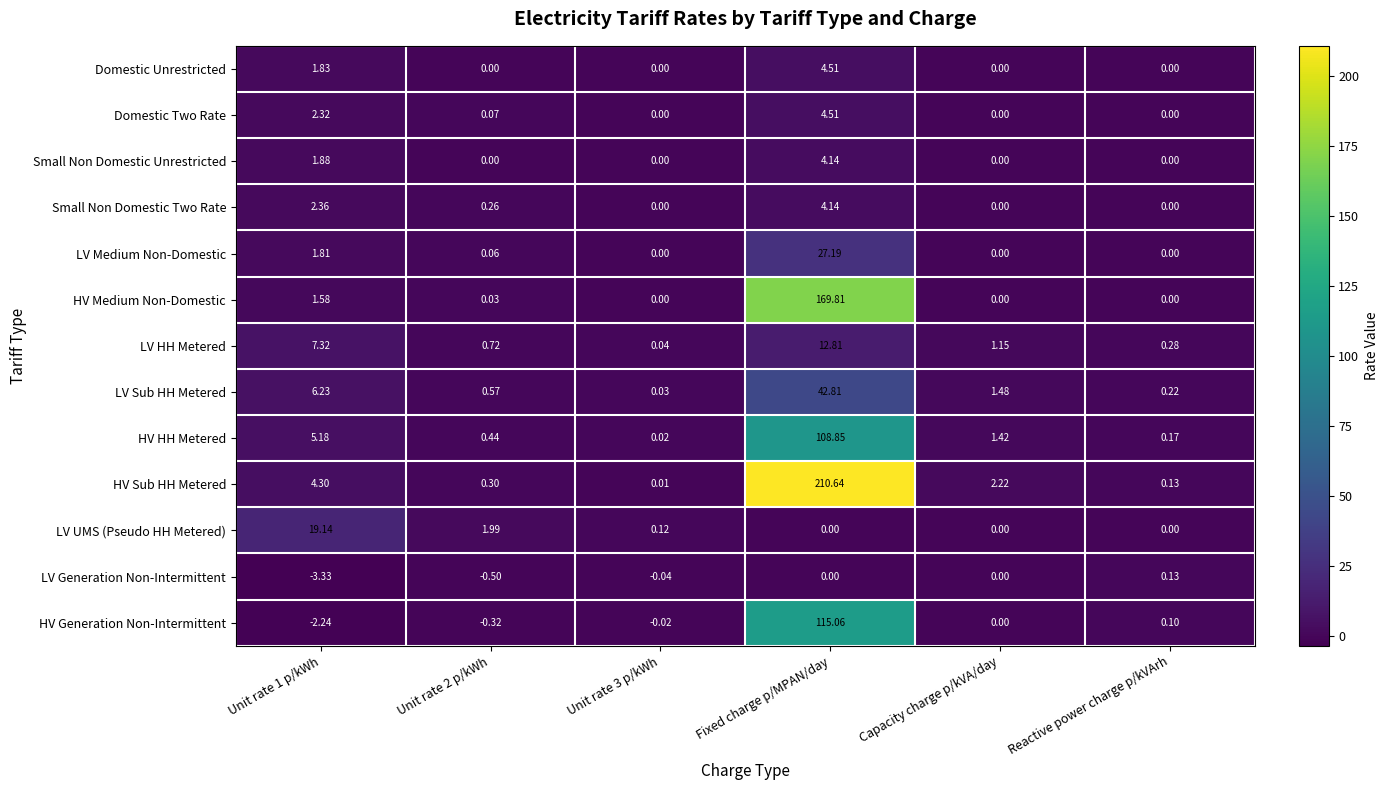

Which label corresponds to the largest value in the chart?

Fixed charge p/MPAN/day